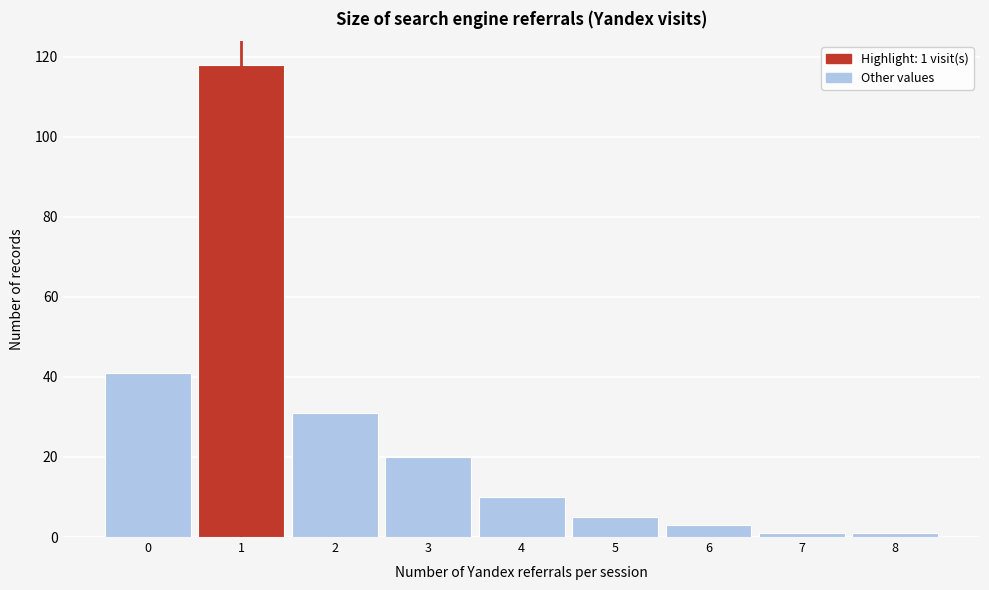

Which range on the x-axis has the tallest bar?

0.5 to 1.5